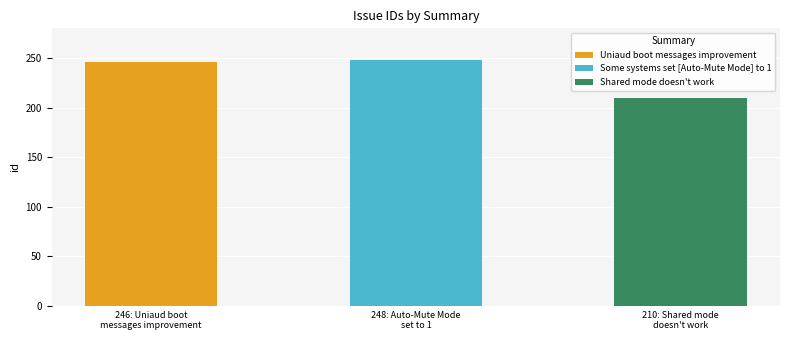

List the labels in order of value, largest first.

Some systems set [Auto-Mute Mode] to 1, Uniaud boot messages improvement, Shared mode doesn't work